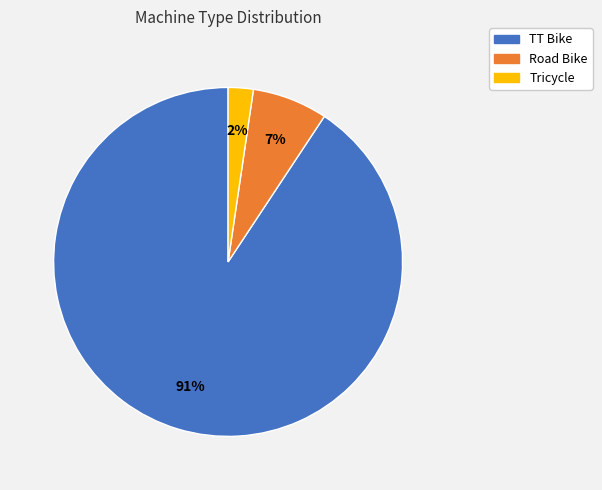

Approximately how many times larger is the value at TT Bike compared to Road Bike?

13.0